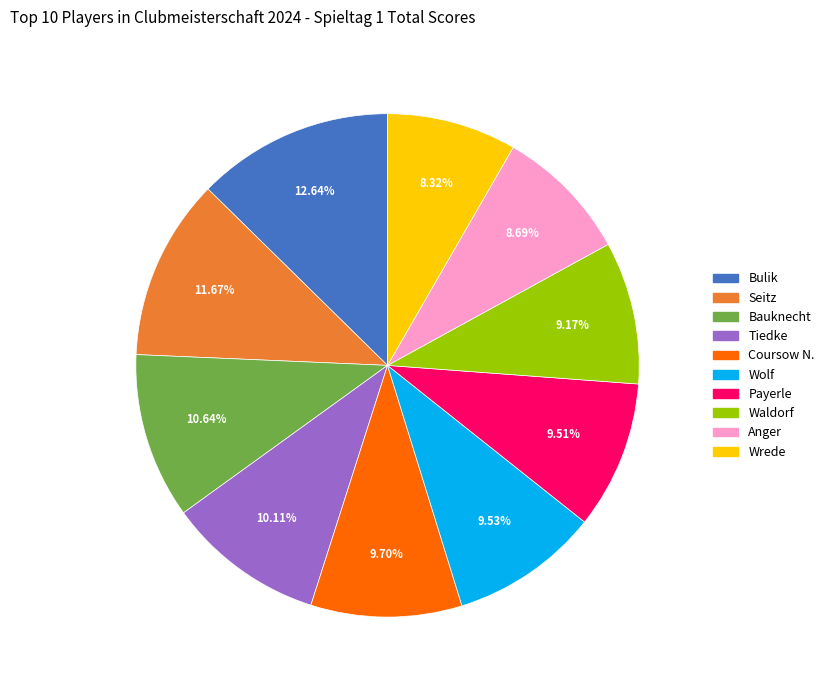

True or false: Bulik accounts for 22% of the total.

False